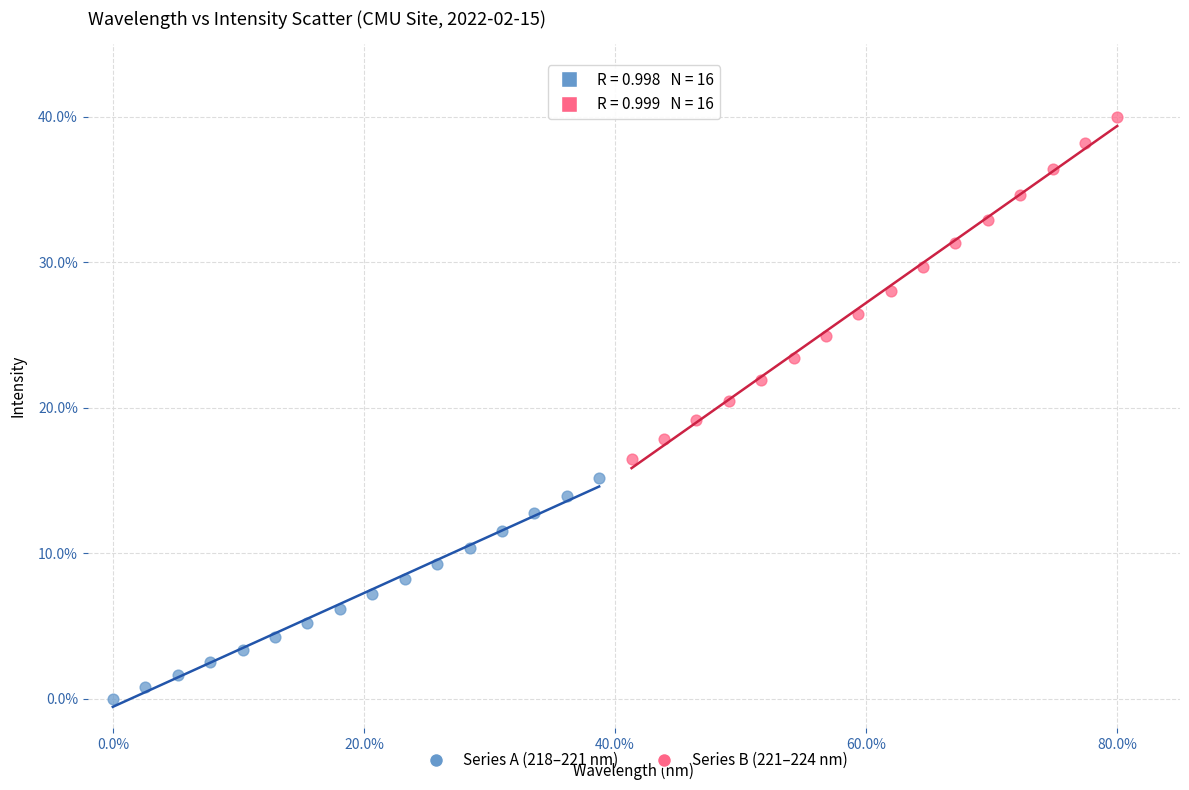

Which series contains the highest Y value?

Series B (221–224 nm)